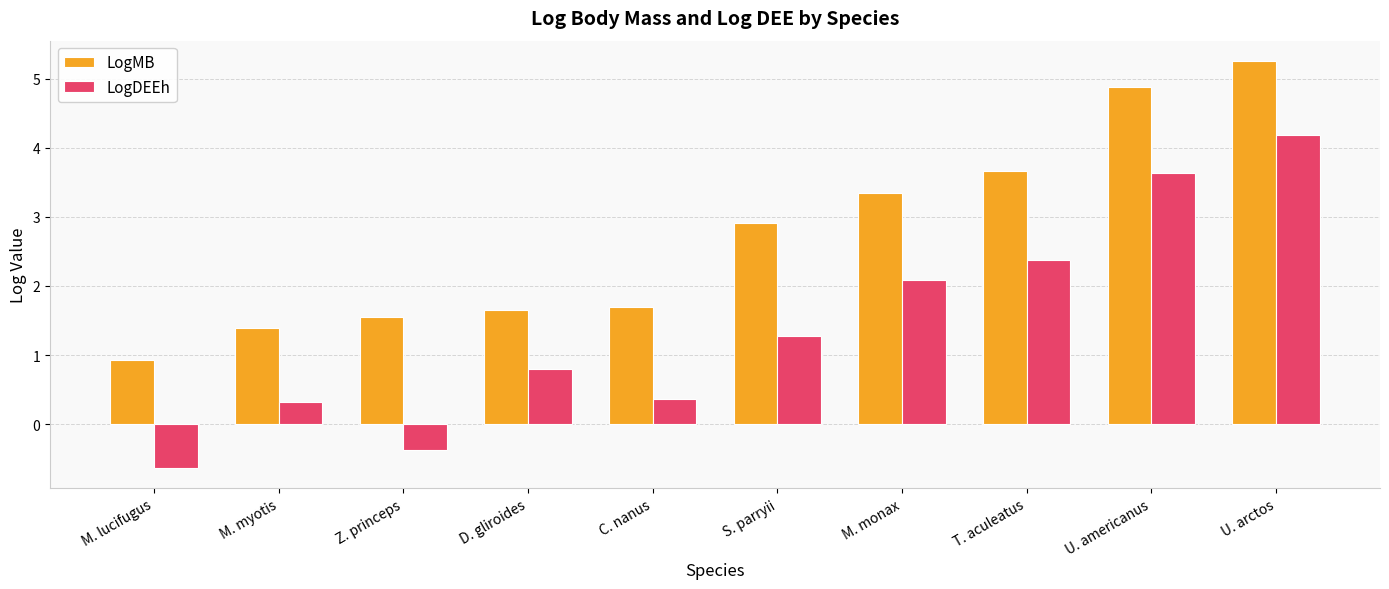

What is the difference between the maximum and minimum values in the LogMB series?

4.3